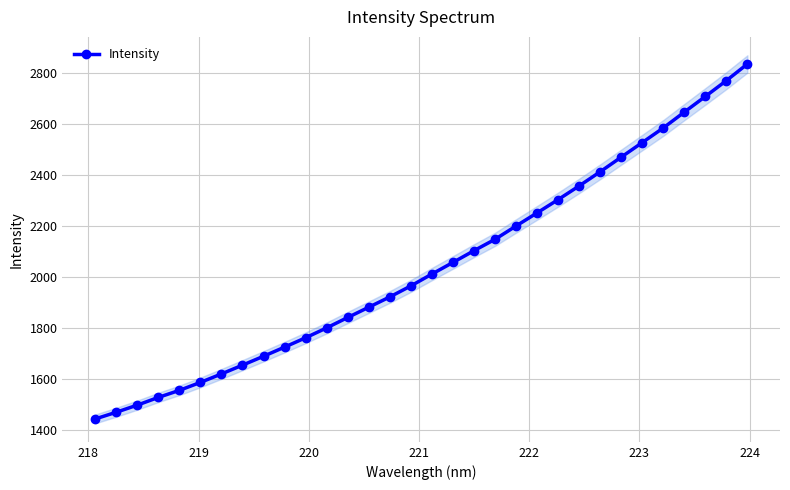

How many data points are less than 2013?

16